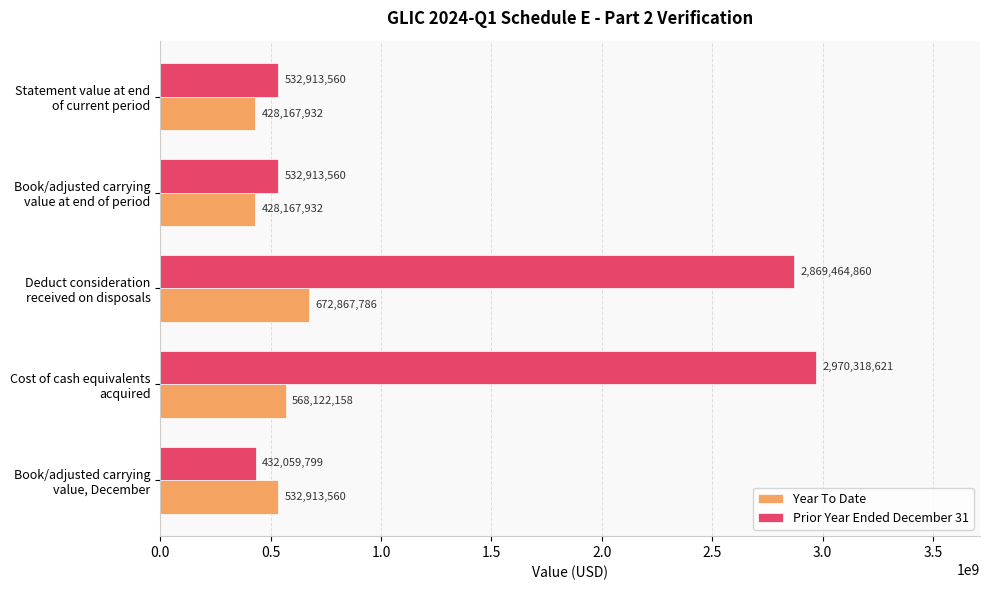

Which category has the highest value across all series?

Cost of cash equivalents
acquired